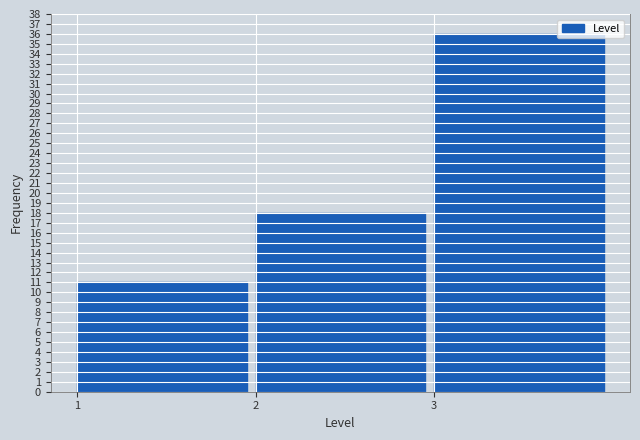

What is the height of the bar covering 1 to 2 on the x-axis? The values are not printed on the chart, so give them approximately, as read against the axis.

11